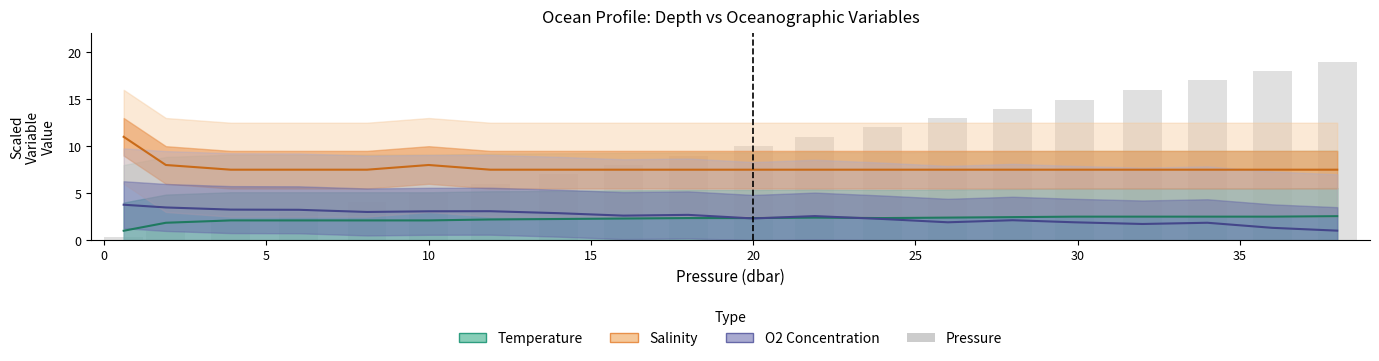

How many data points does each series have?

20